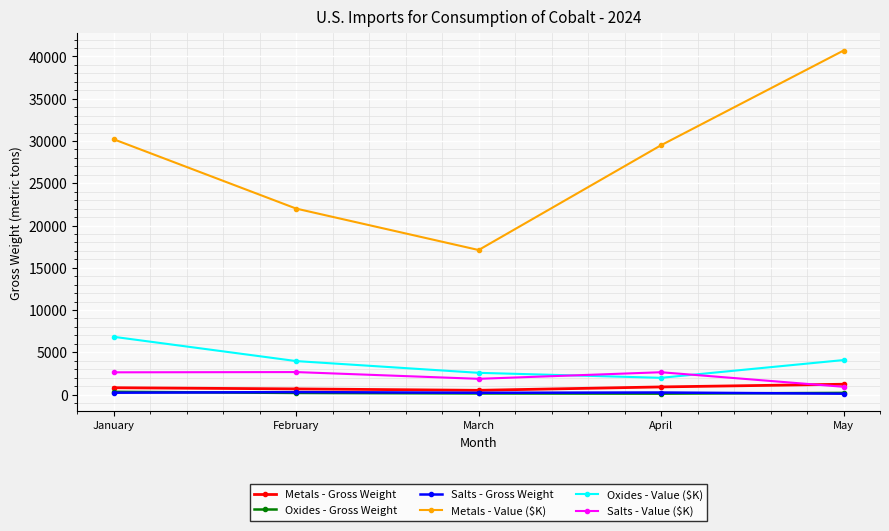

At which category is the sum across all series the highest?

May